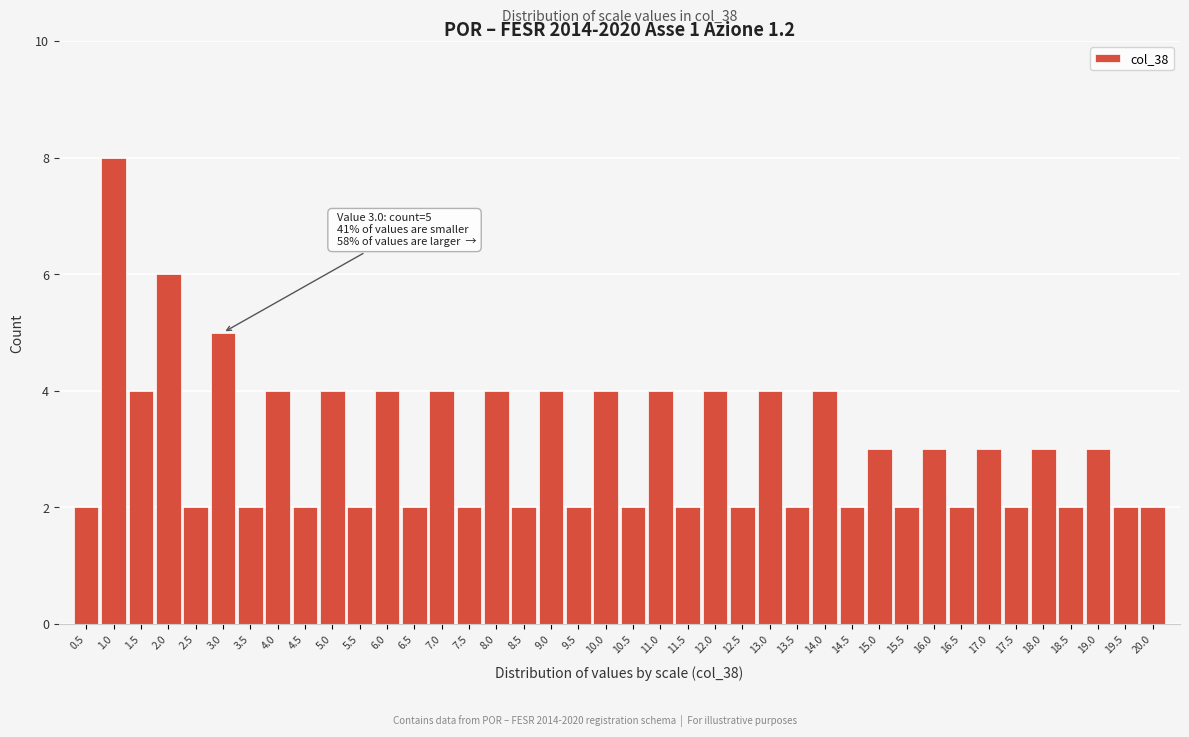

The value at 19.0 is 4. True or false?

False